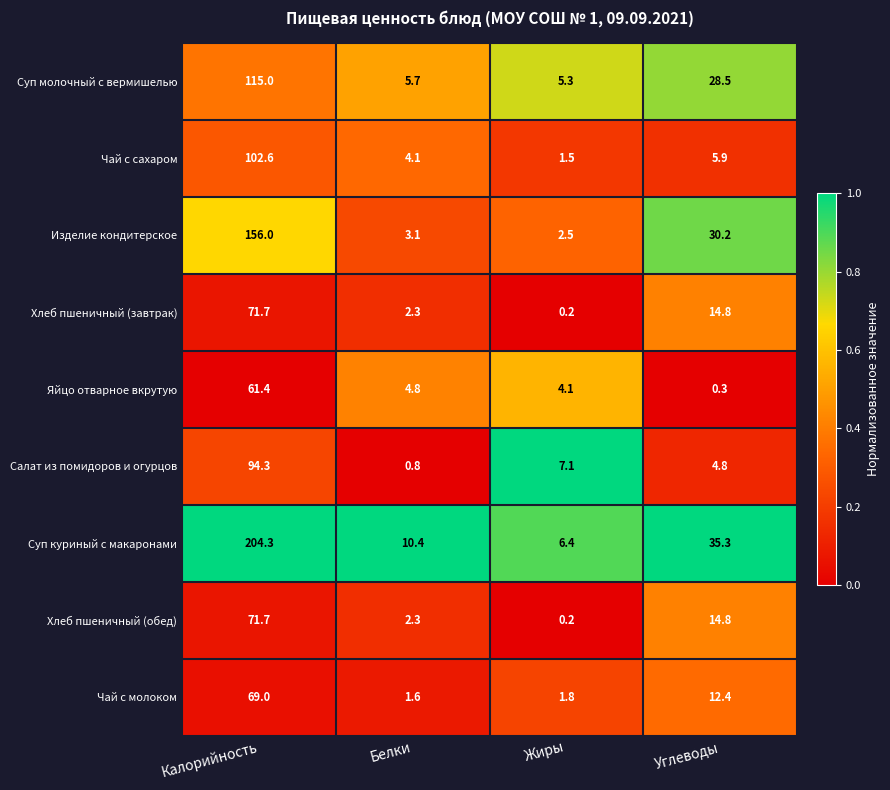

How many categories are shown in the chart?

4